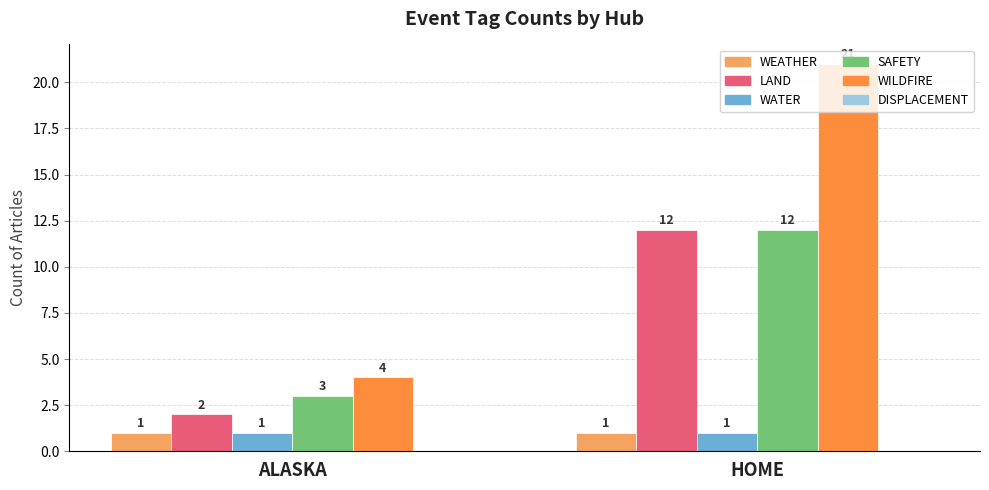

Which series has the widest spread of values?

WILDFIRE